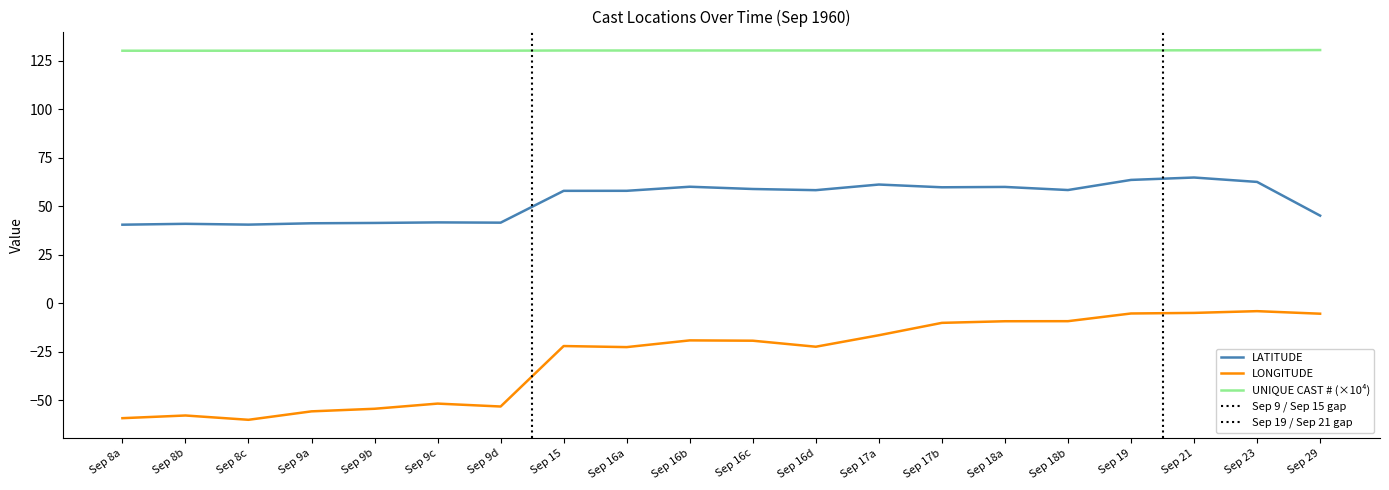

What is the minimum value for LONGITUDE?

-60.0